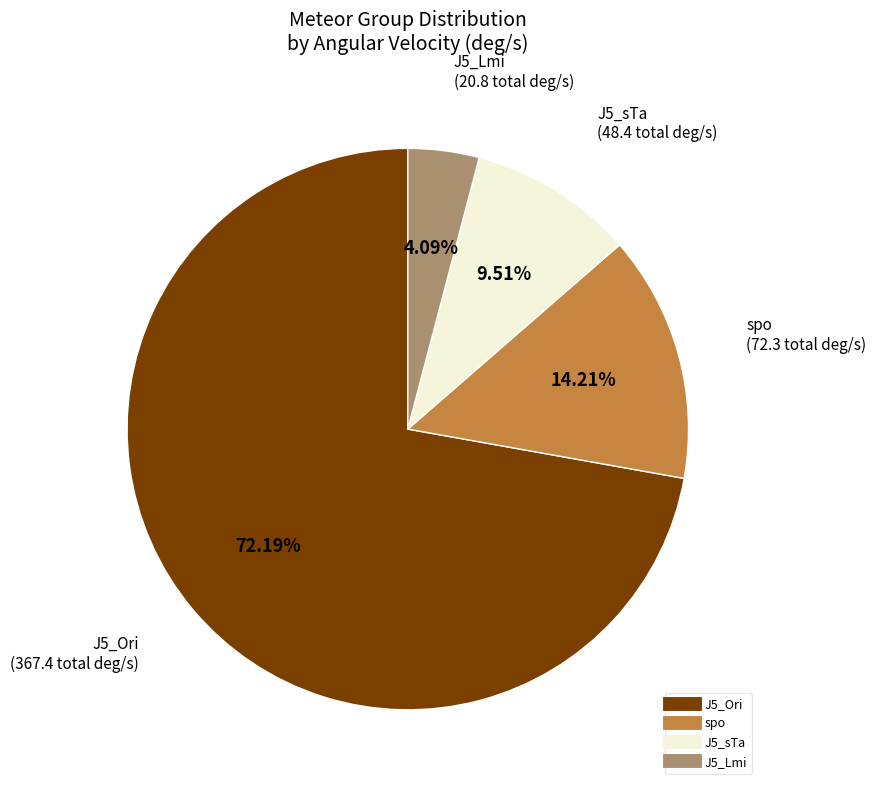

What is the total percentage of J5_Ori and spo?

86.4%